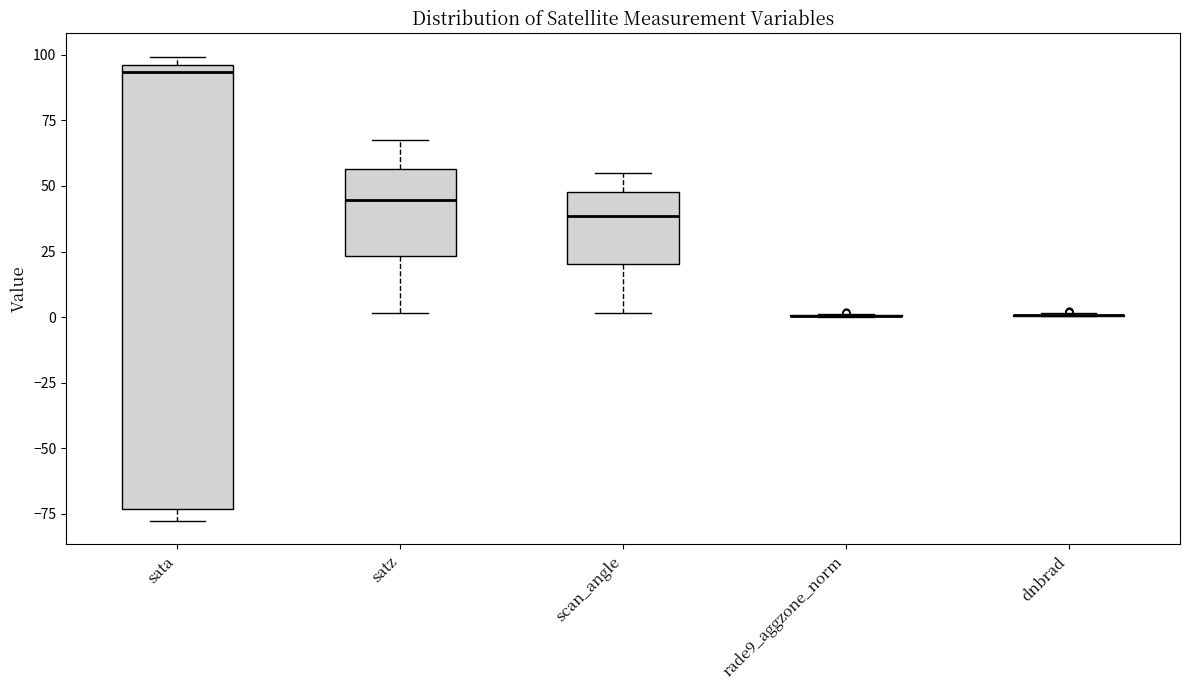

Reading left to right, read every box against the y-axis: the position of its median line, the range the box covers, and the ends of its whiskers. The values are not printed on the chart, so give them approximately, as read against the axis.

sata: median 95 (just below the box's upper edge), box -75 to 95, whiskers -80 to 100
satz: median 45, box 25 to 55, whiskers 0 to 65
scan_angle: median 40, box 20 to 50, whiskers 0 to 55
rade9_aggzone_norm: box collapsed to a line at 0, whiskers 0 to 0
dnbrad: box collapsed to a line at 0, whiskers 0 to 0